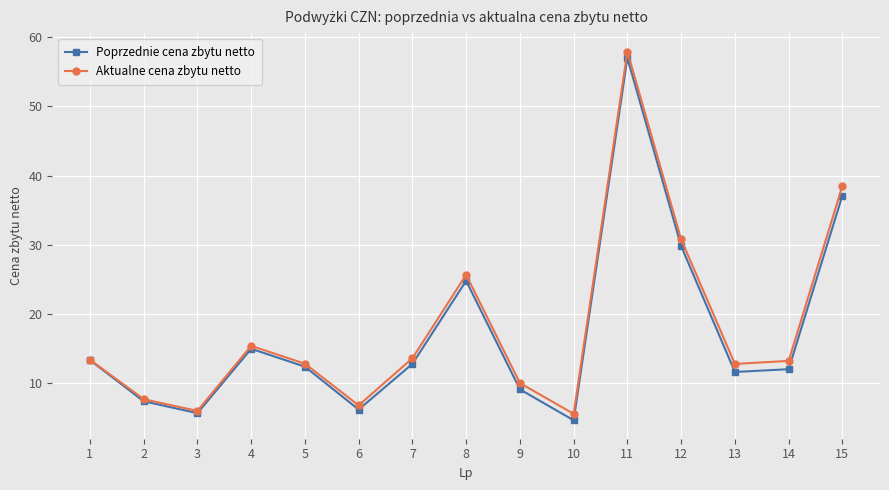

The Poprzednie cena zbytu netto series shows 5.8 at 14. True or false?

False